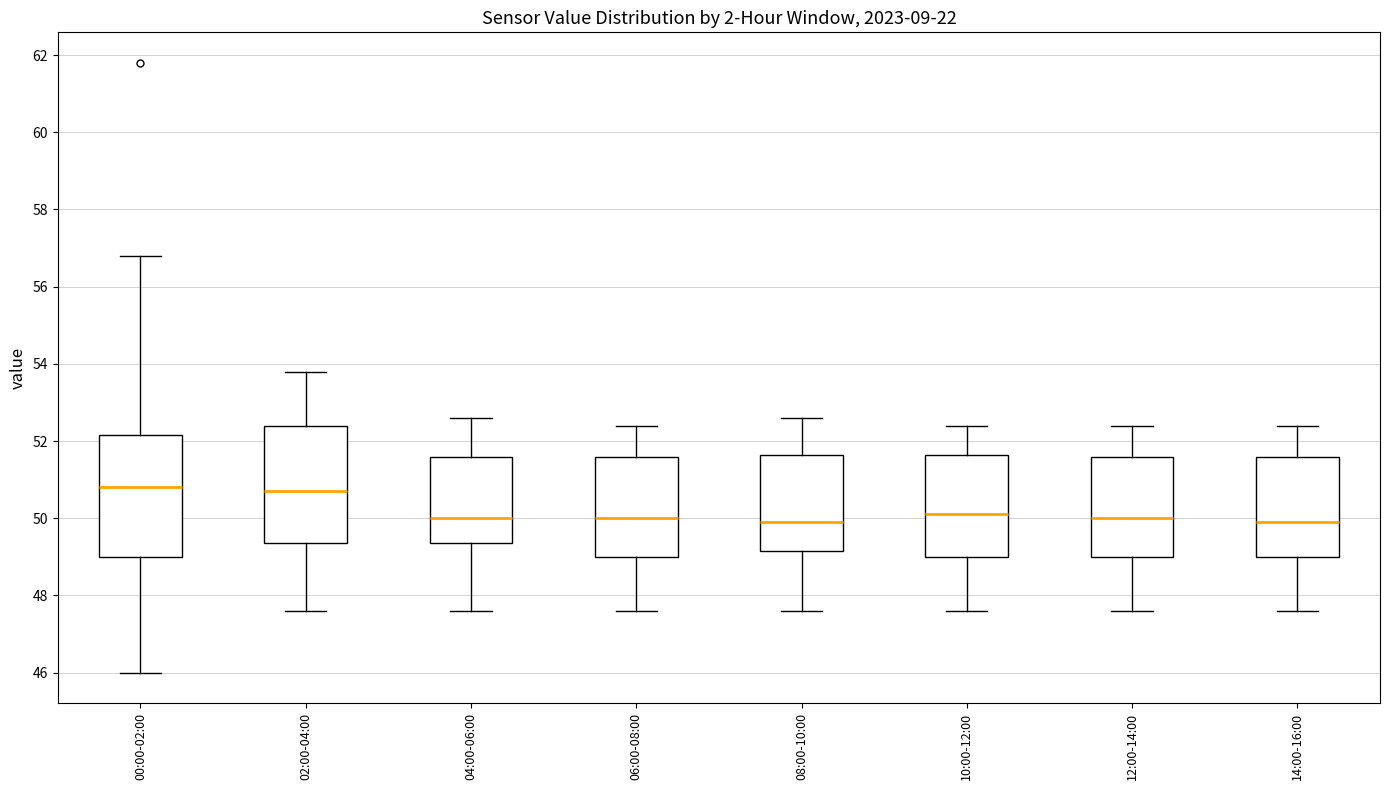

Reading left to right, read every box against the y-axis: the position of its median line, the range the box covers, and the ends of its whiskers. The values are not printed on the chart, so give them approximately, as read against the axis.

00:00-02:00: median 50.8, box 49.0 to 52.2, whiskers 46.0 to 56.8
02:00-04:00: median 50.8, box 49.4 to 52.4, whiskers 47.6 to 53.8
04:00-06:00: median 50.0, box 49.4 to 51.6, whiskers 47.6 to 52.6
06:00-08:00: median 50.0, box 49.0 to 51.6, whiskers 47.6 to 52.4
08:00-10:00: median 50.0, box 49.2 to 51.6, whiskers 47.6 to 52.6
10:00-12:00: median 50.2, box 49.0 to 51.6, whiskers 47.6 to 52.4
12:00-14:00: median 50.0, box 49.0 to 51.6, whiskers 47.6 to 52.4
14:00-16:00: median 50.0, box 49.0 to 51.6, whiskers 47.6 to 52.4